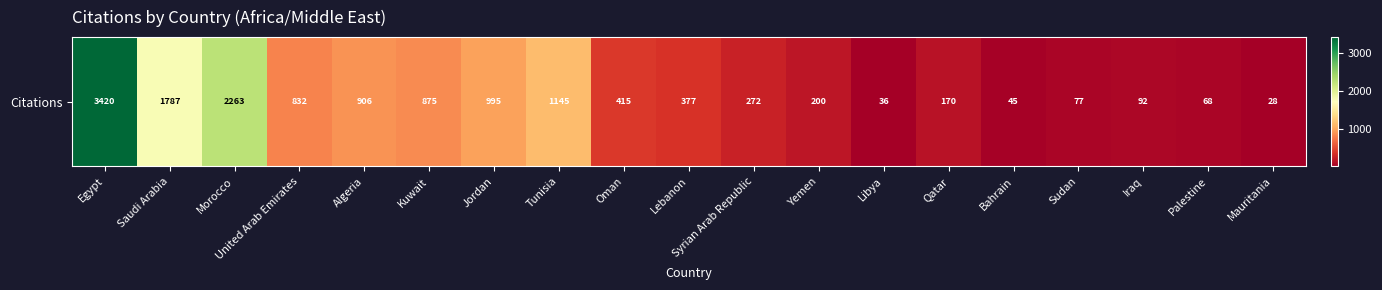

What is the difference between the values at United Arab Emirates and Yemen?

632